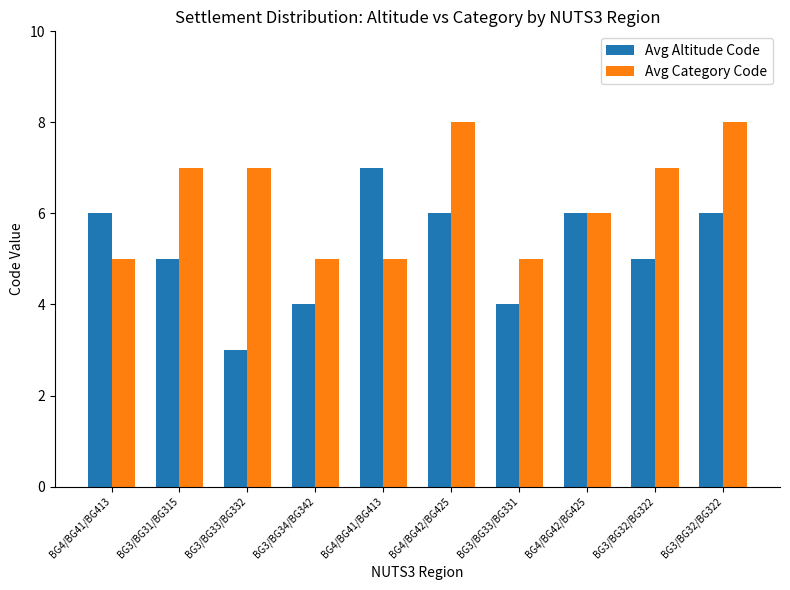

Rank the series by their maximum value, from highest to lowest.

Avg Category Code, Avg Altitude Code